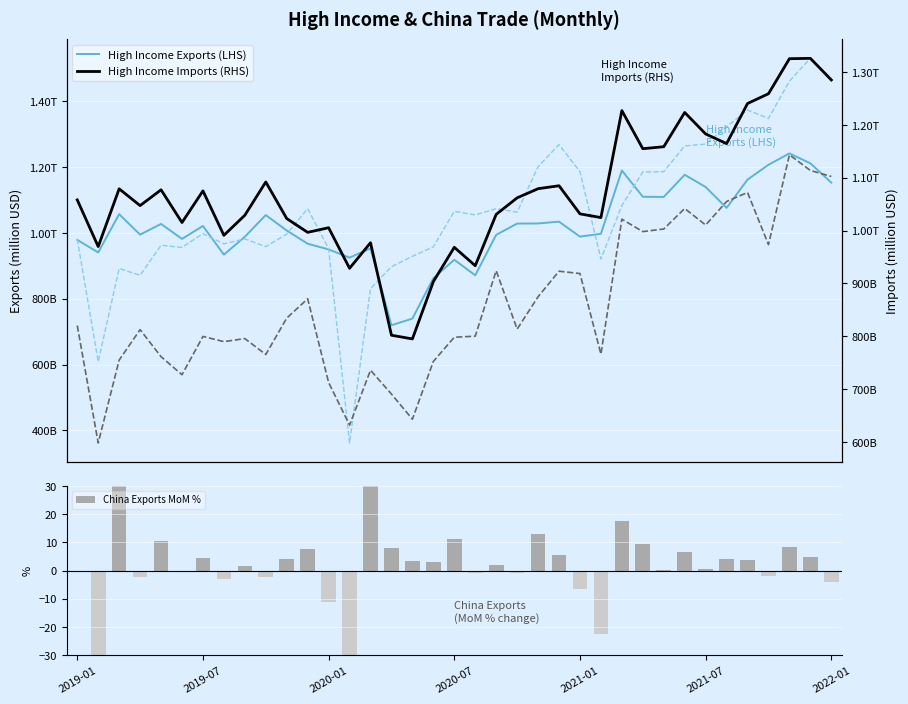

At how many categories does at least one series exceed 1030086?

25